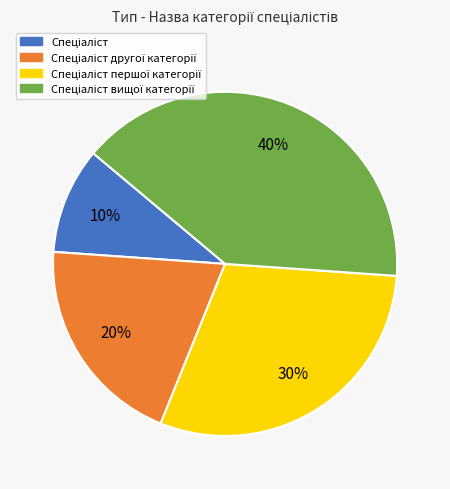

To the nearest percent, what is the average slice percentage?

25%